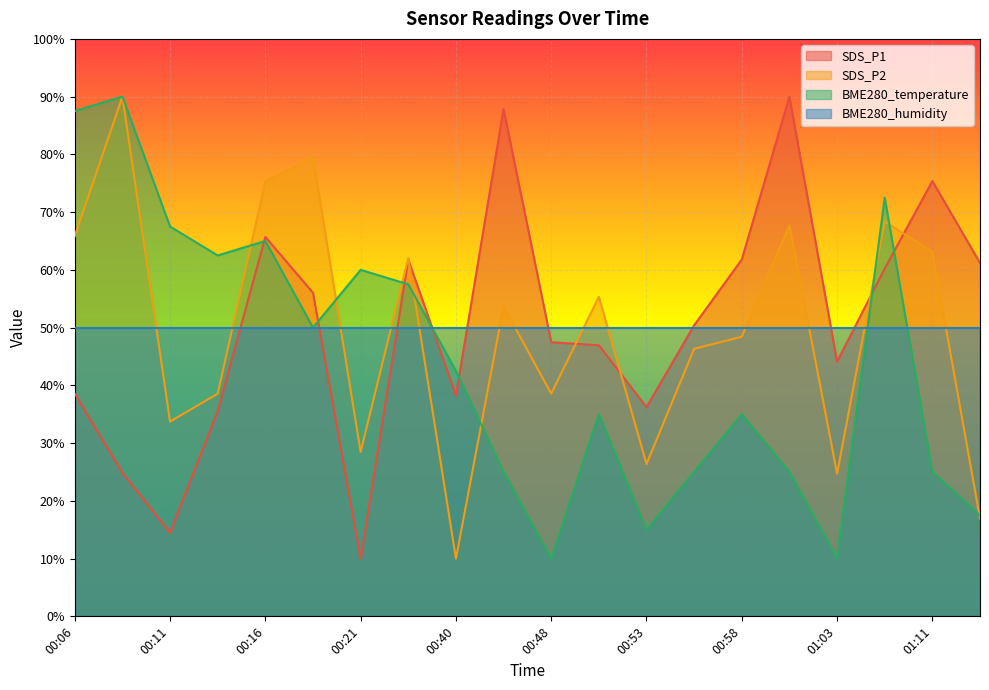

Where is the first local maximum for BME280_temperature?

00:08